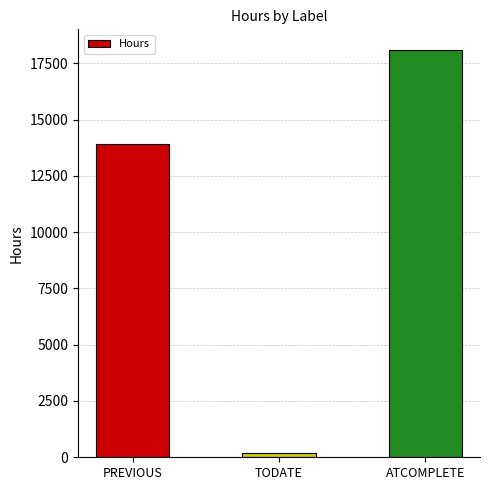

What position from the left is ATCOMPLETE?

3